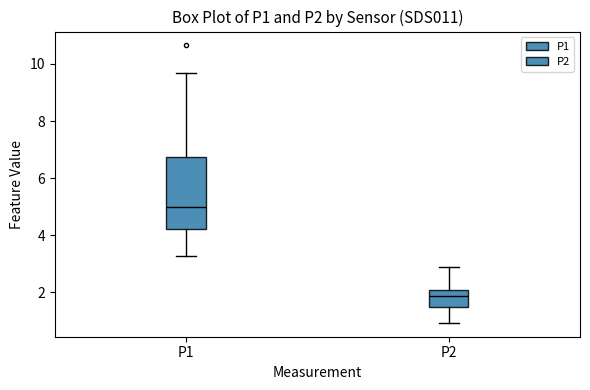

Where does the upper whisker of the box for P2 end on the y-axis? The values are not printed on the chart, so give them approximately, as read against the axis.

2.8